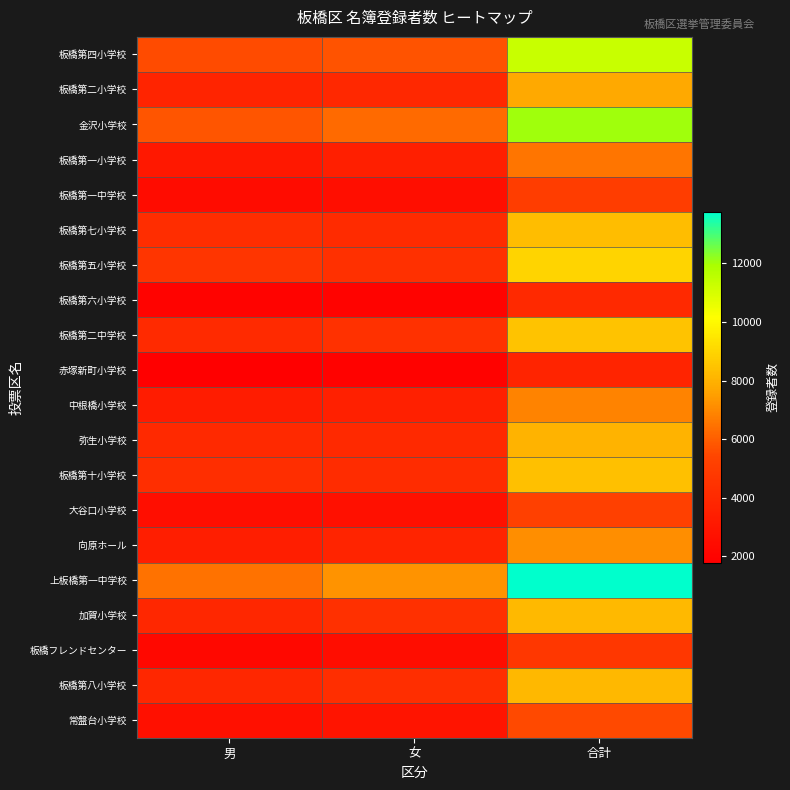

At 女, list the series in order from smallest to largest.

赤塚新町小学校, 板橋第六小学校, 板橋フレンドセンター, 板橋第一中学校, 大谷口小学校, 常盤台小学校, 板橋第一小学校, 中根橋小学校, 向原ホール, 板橋第二小学校, 弥生小学校, 板橋第七小学校, 板橋第十小学校, 板橋第八小学校, 加賀小学校, 板橋第五小学校, 板橋第二中学校, 板橋第四小学校, 金沢小学校, 上板橋第一中学校